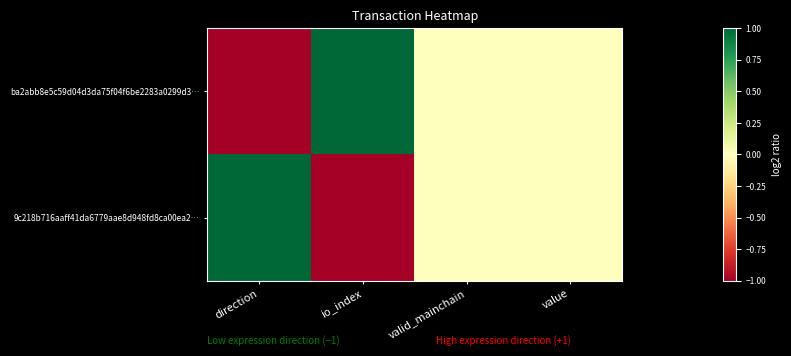

Reading left to right, extract all data points from this chart.

ba2abb8e5c59d04d3da75f04f6be2283a0299d3…: direction=-1	io_index=1	valid_mainchain=0	value=0
9c218b716aaff41da6779aae8d948fd8ca00ea2…: direction=1	io_index=-1	valid_mainchain=0	value=0